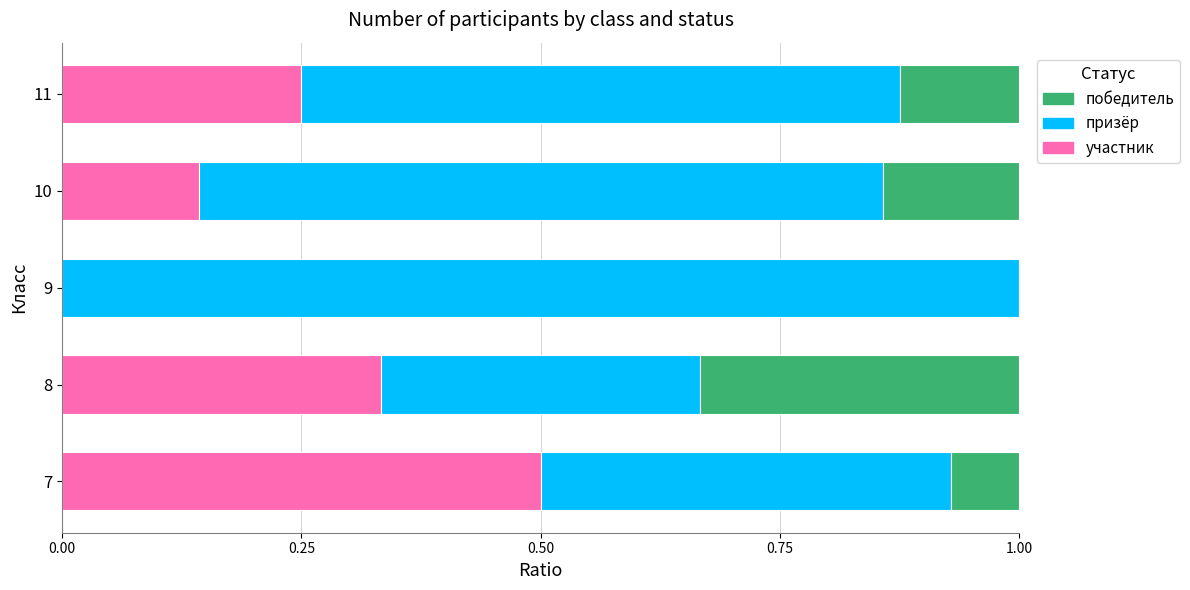

What is the total value across all series at 7?

1.0